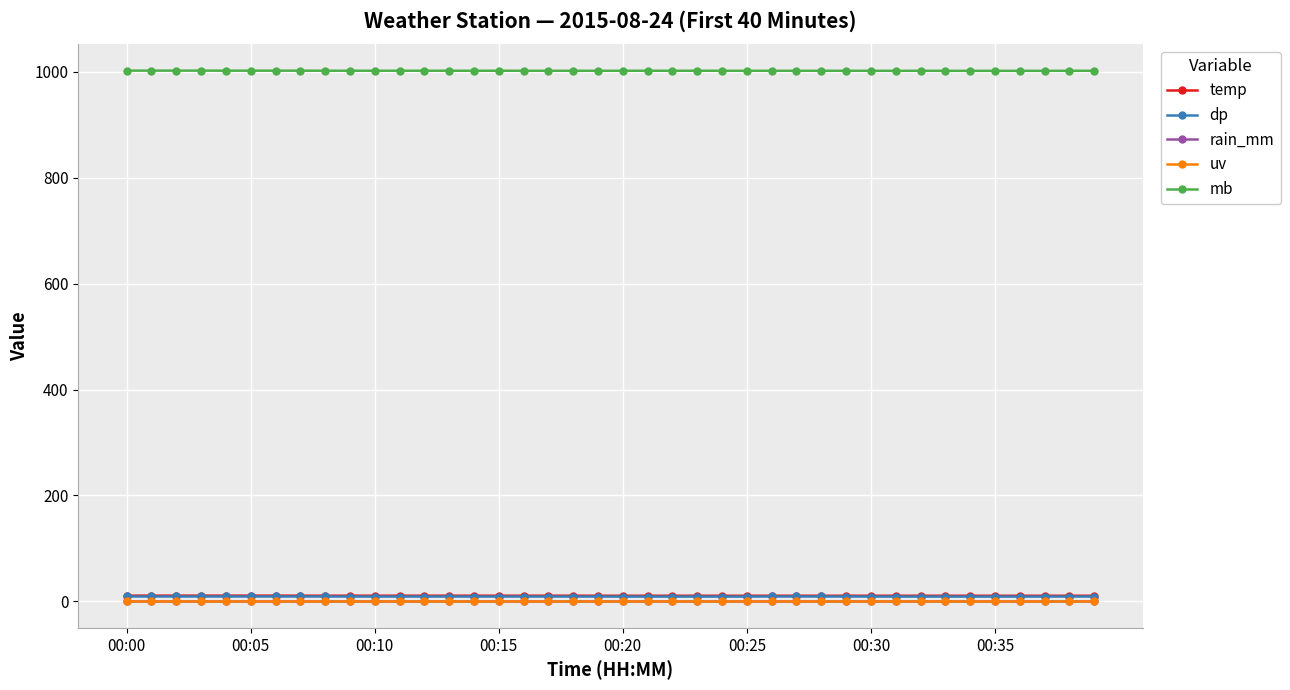

At which label is dp closest to 9?

00:20